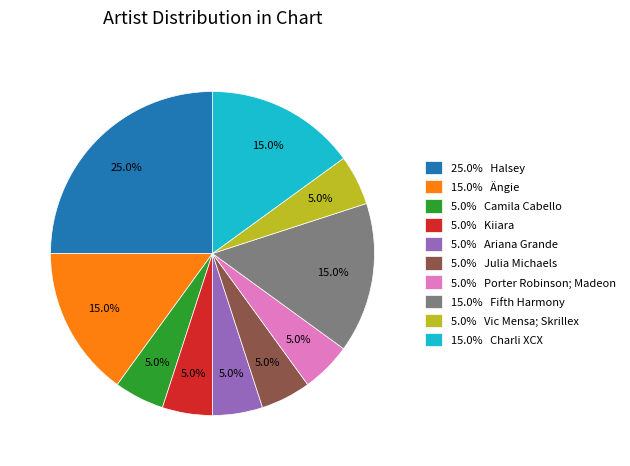

What percentage do 5.0% Vic Mensa; Skrillex and 15.0% Charli XCX together represent?

20.0%